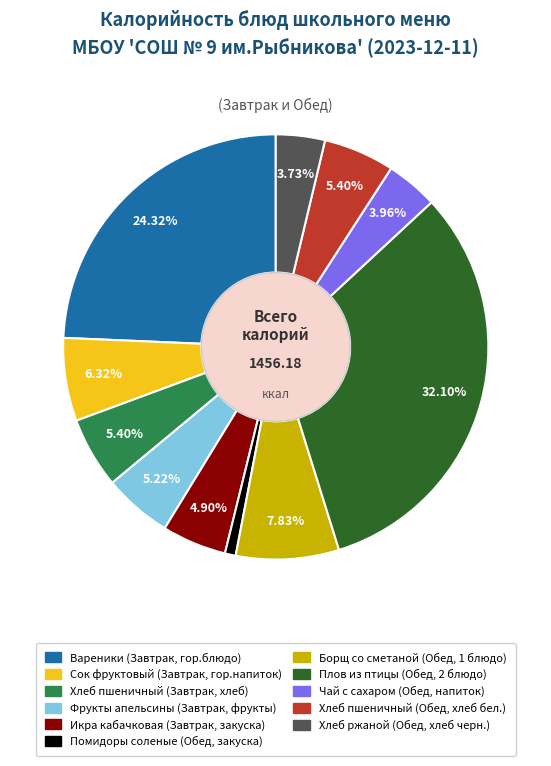

Which slice is the largest?

Плов из птицы (Обед, 2 блюдо)